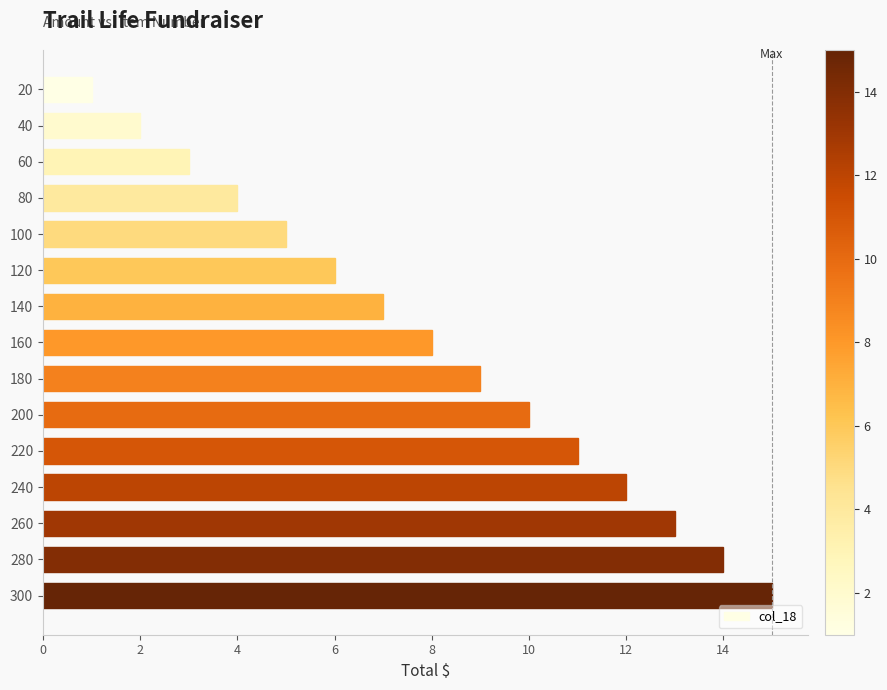

The chart shows a value of 3 at 200. True or false?

False